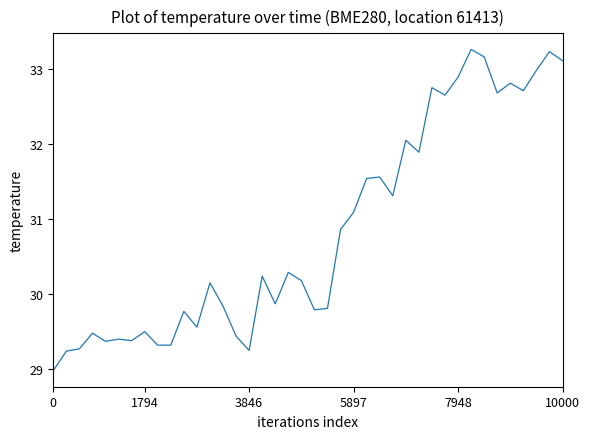

What is the smallest value displayed?

29.0